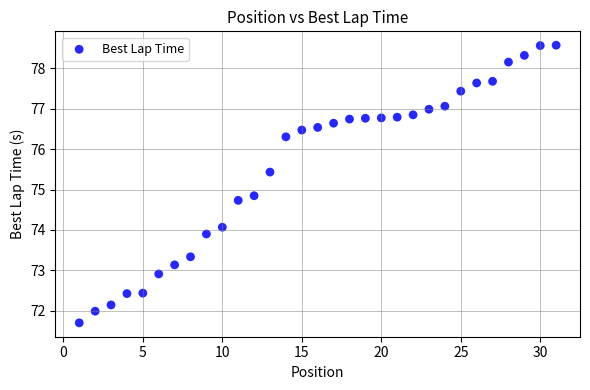

What Y value in the scatter plot is closest to 75?

74.8